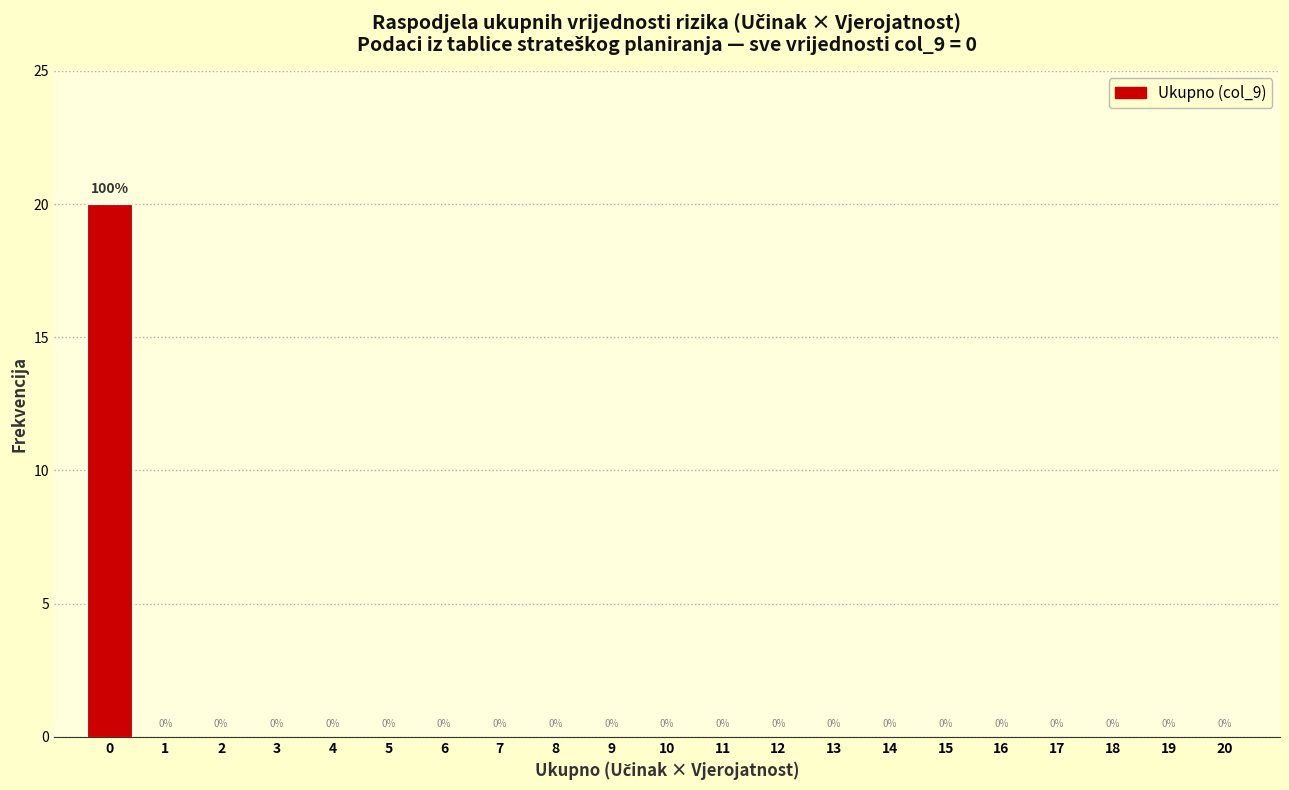

Reading left to right, transcribe all the data shown in this chart.

0=20	1=0	2=0	3=0	4=0	5=0	6=0	7=0	8=0	9=0	10=0	11=0	12=0	13=0	14=0	15=0	16=0	17=0	18=0	19=0	20=0